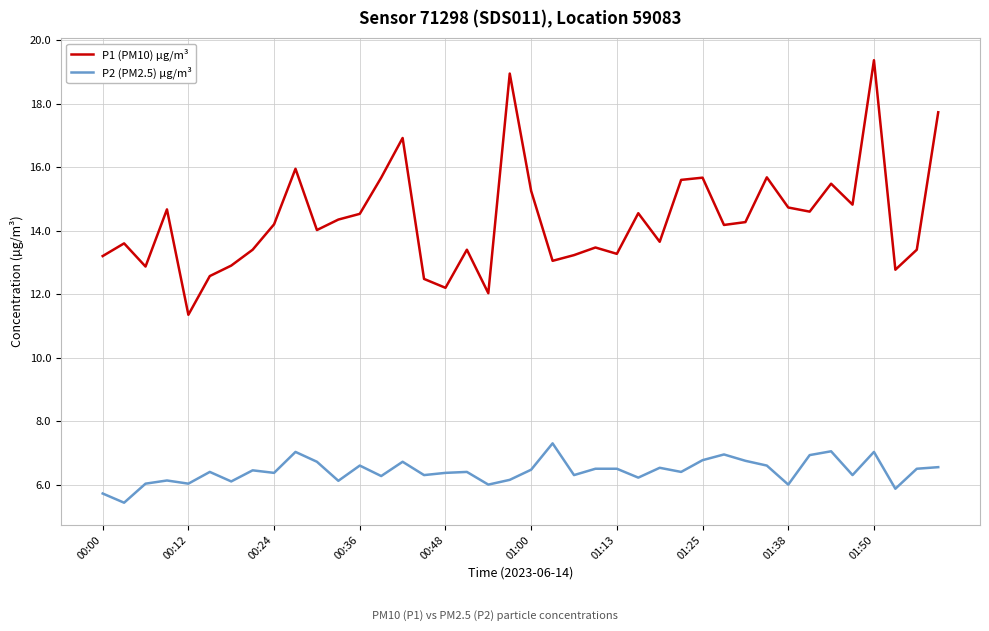

True or false: P2 (PM2.5) µg/m³ and P1 (PM10) µg/m³ cross at least once.

False